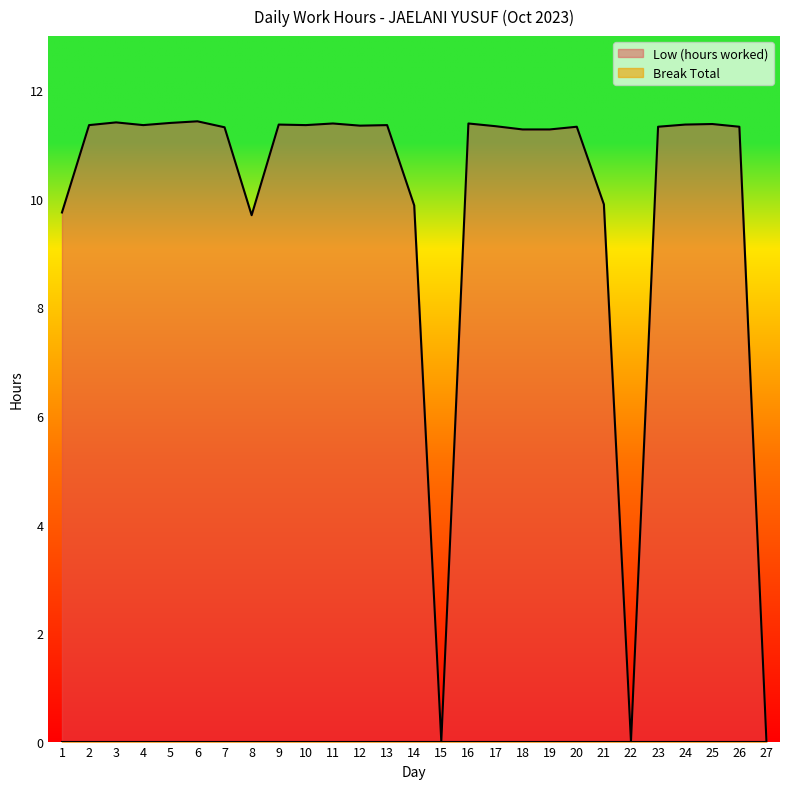

What is the sum of the values at 14 and 12?

21.2